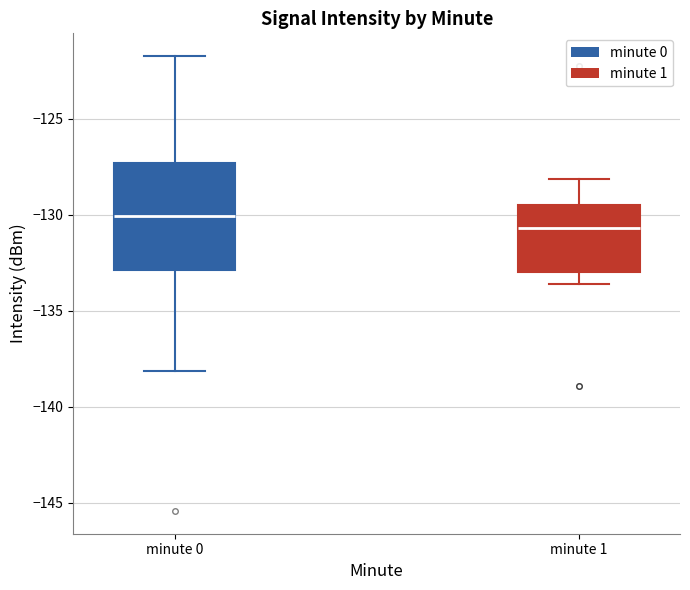

Reading left to right, transcribe this box plot: for each box, give where its median line is, the range the box spans, and where its two whiskers end, as read against the y-axis. The values are not printed on the chart, so give them approximately, as read against the axis.

minute 0: median -130.0, box -133.0 to -127.5, whiskers -138.0 to -121.5
minute 1: median -130.5, box -133.0 to -129.5, whiskers -133.5 to -128.0